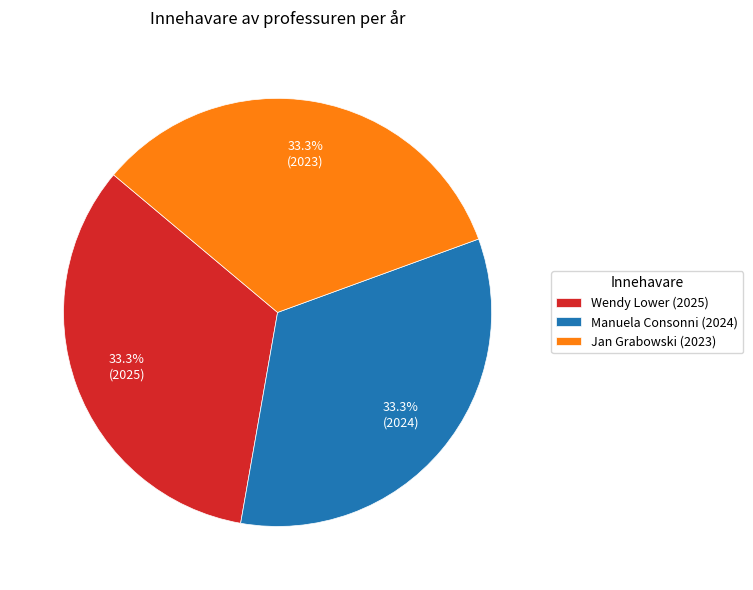

How many slices are in this pie chart?

3